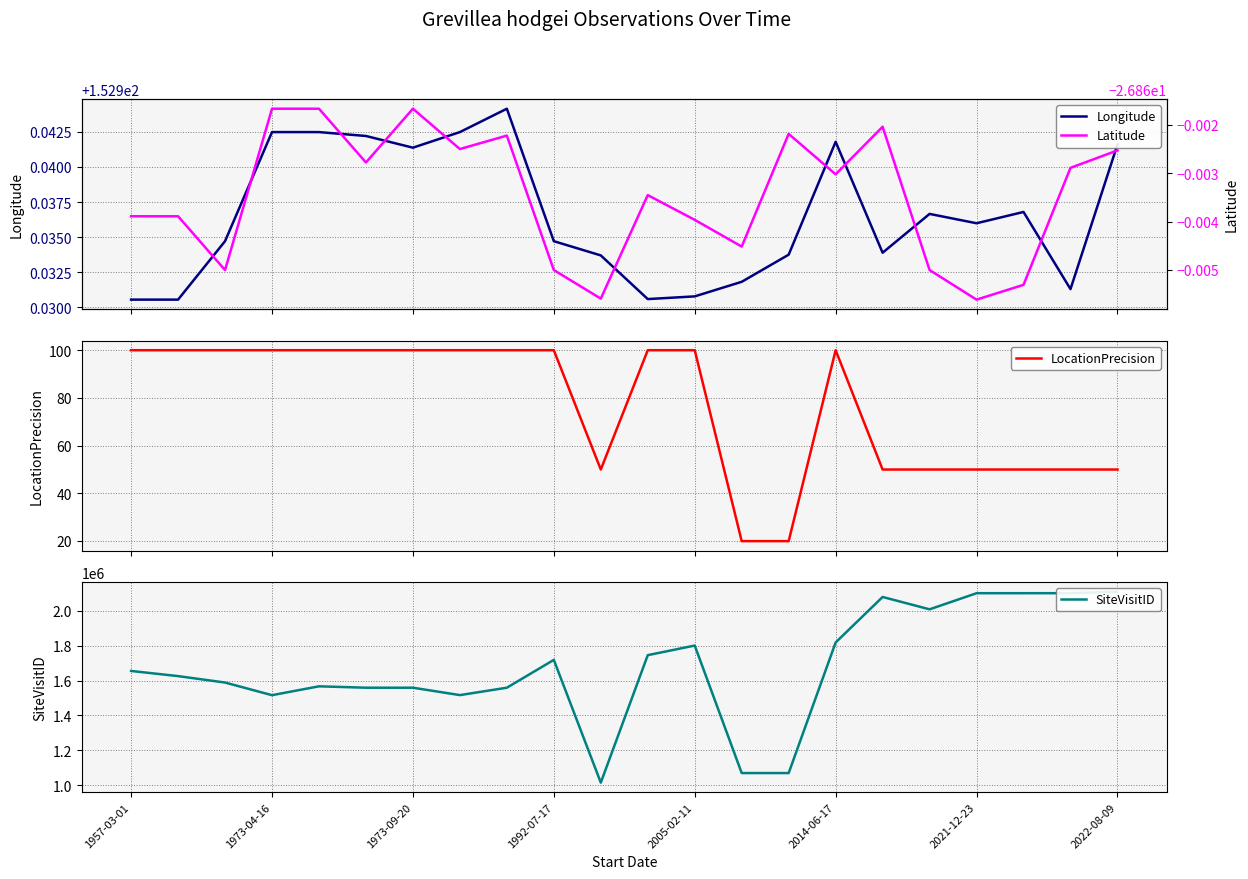

Which series has the largest range (max minus min)?

SiteVisitID